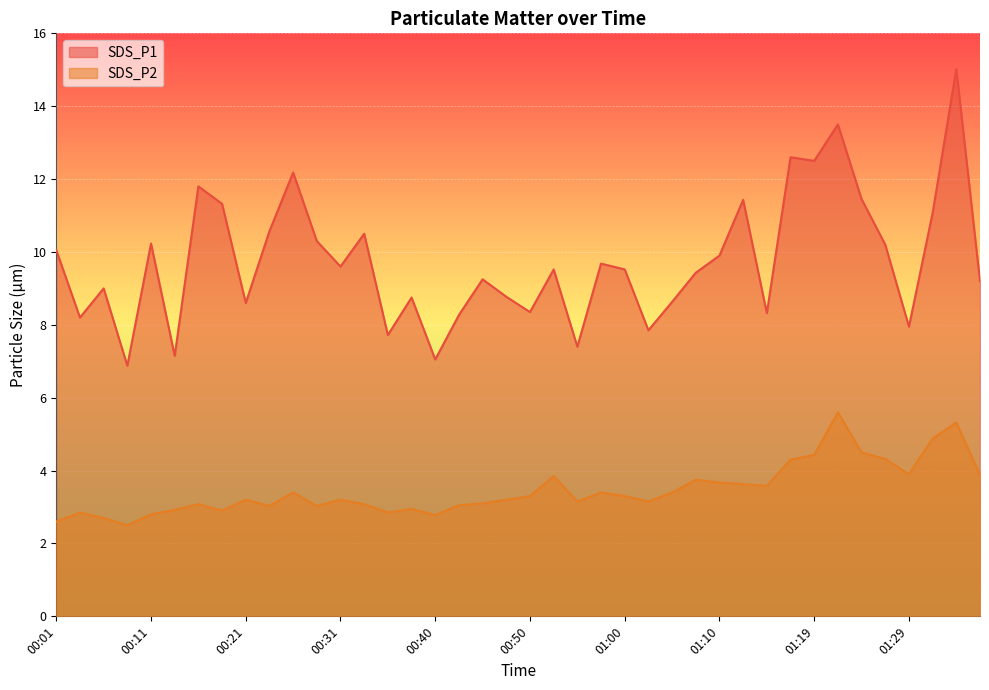

How many data points does each series have?

40